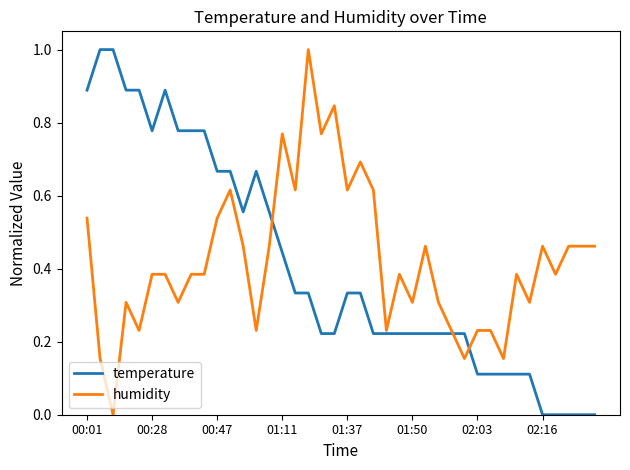

True or false: humidity and temperature intersect in this chart.

True